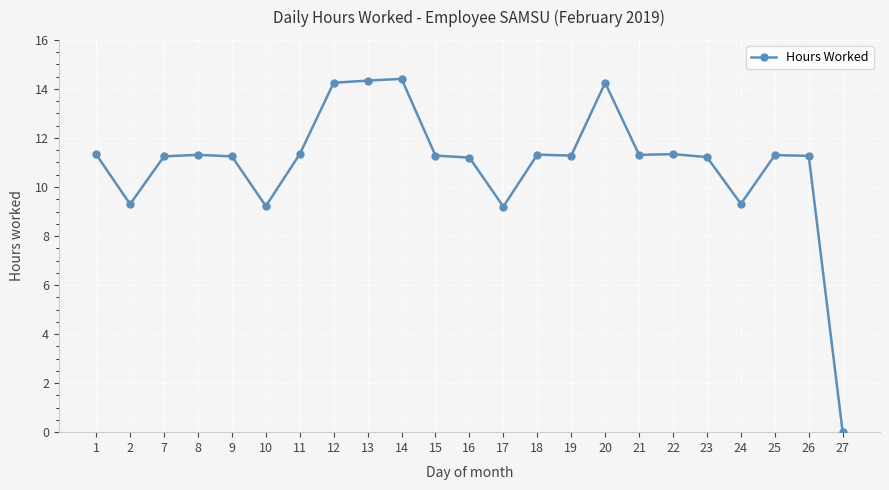

What is the sum of the values at 12 and 21?

25.6